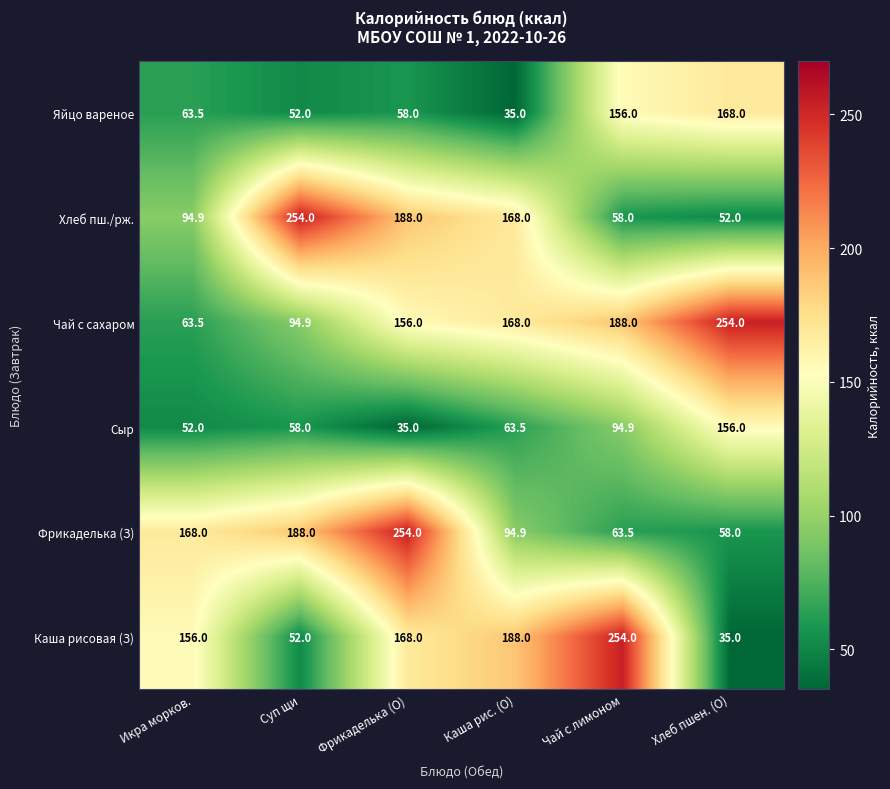

What is the difference between the Каша рисовая (З) values at Хлеб пшен. (О) and Каша рис. (О)?

153.0